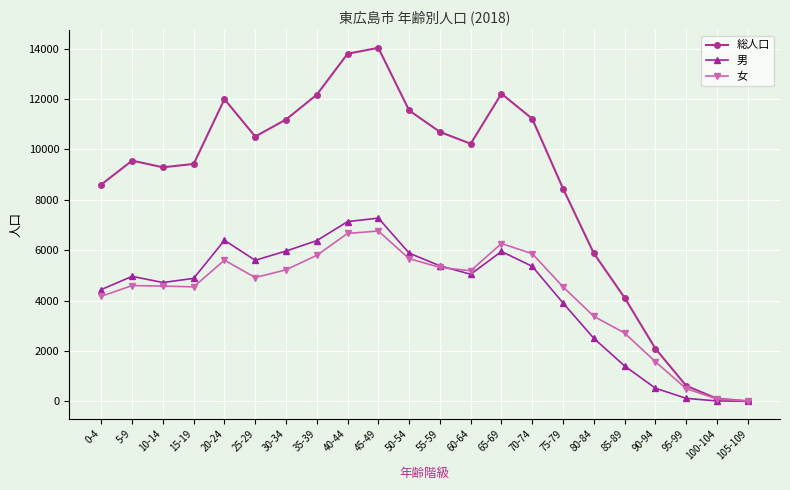

At which label is 総人口 closest to 7020?

80-84